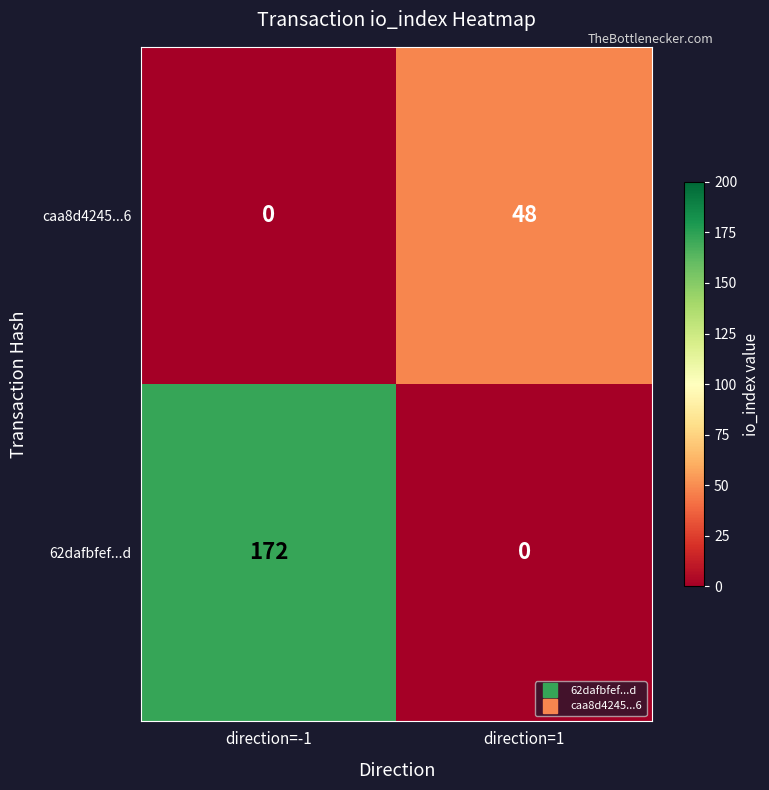

What is the sum of the 62dafbfef...d values at direction=-1 and direction=1?

172